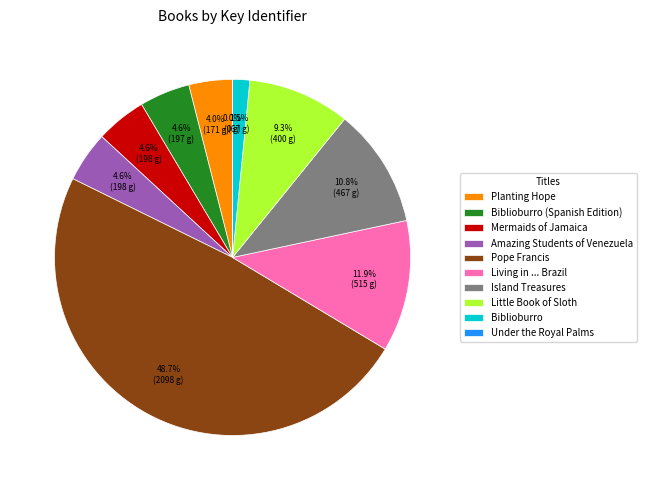

Which has a higher value, Mermaids of Jamaica or Living in ... Brazil?

Living in ... Brazil